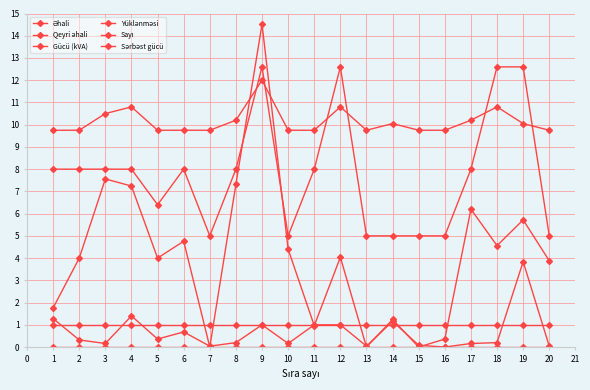

True or false: Sərbəst gücü and Sayı intersect in this chart.

False